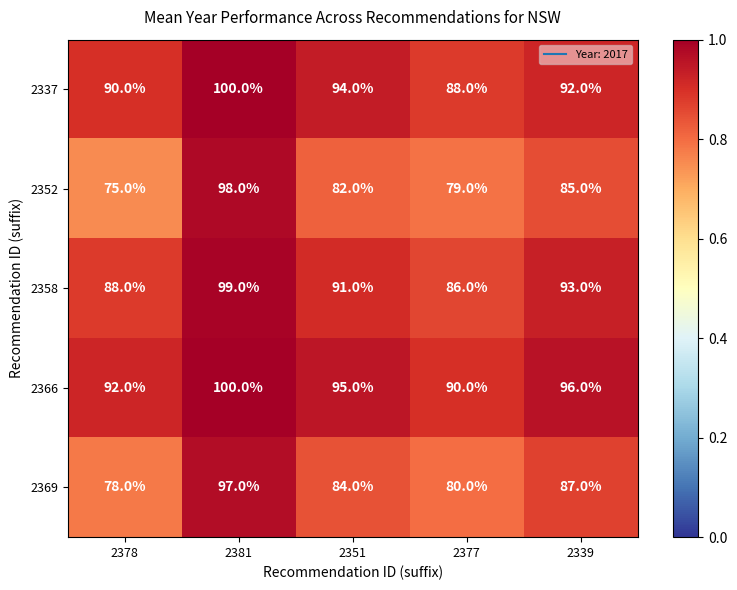

Which category has the lowest value across all series?

2378